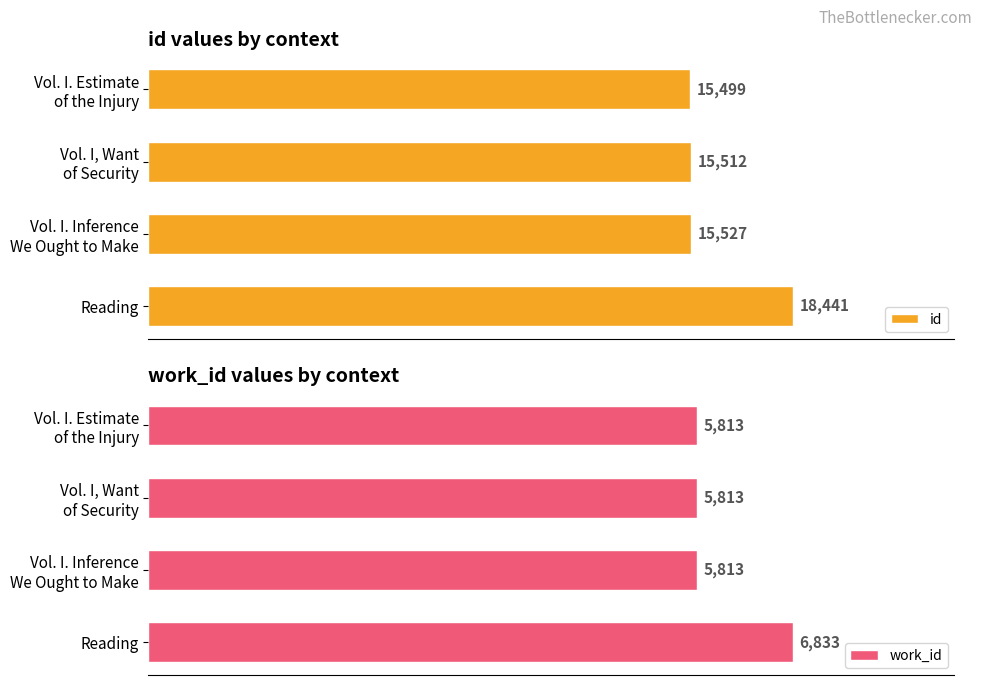

How many distinct data groups are displayed?

2